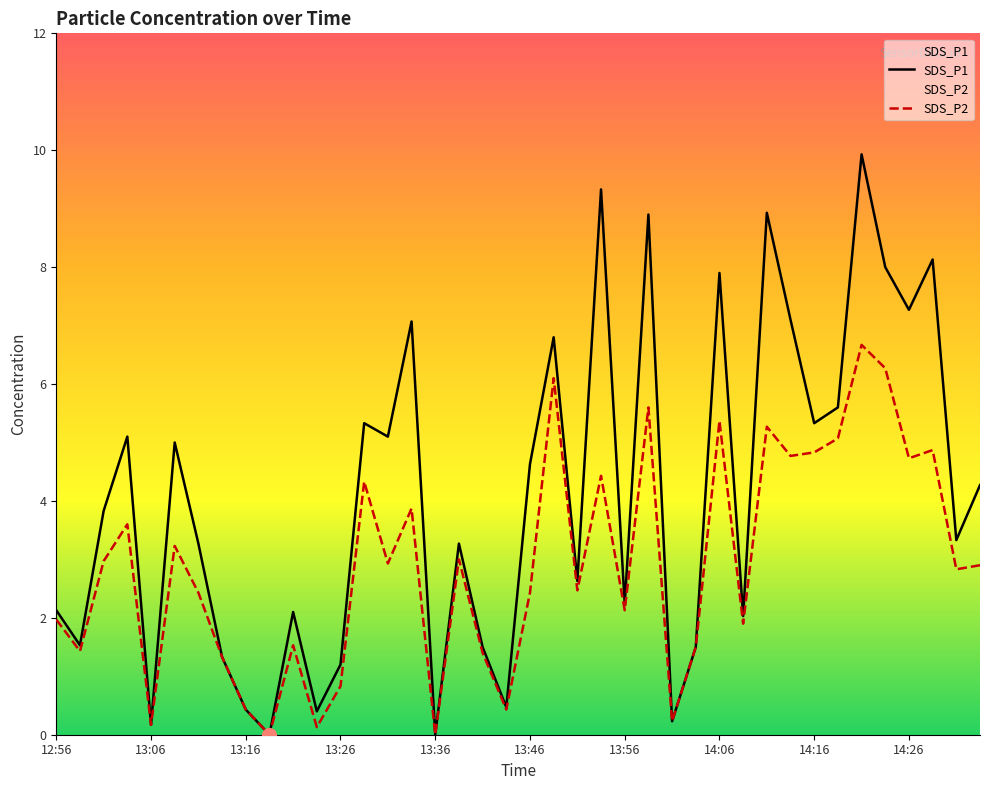

List the series in order of their overall mean, highest first.

SDS_P1, SDS_P2